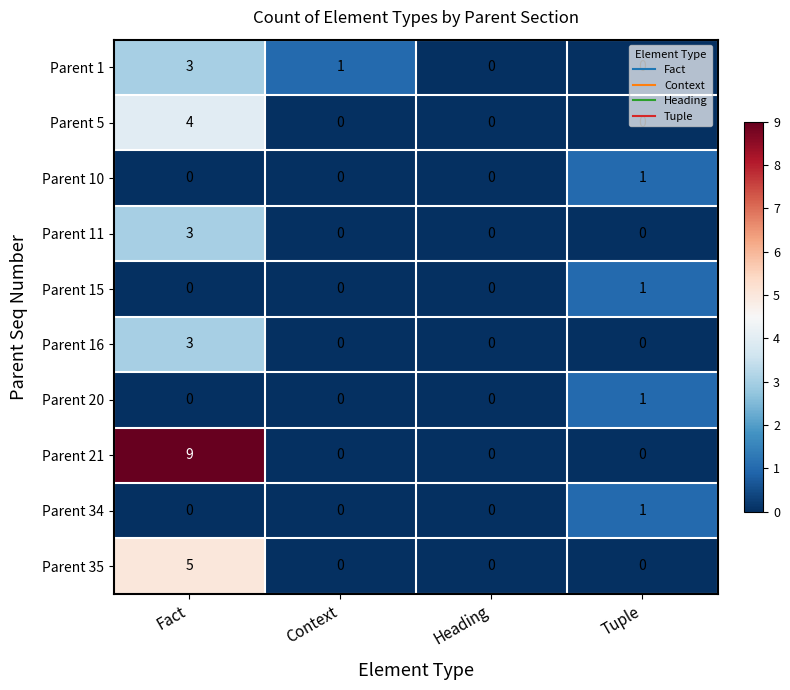

Between Fact and Tuple, which series saw the biggest shift?

Parent 21